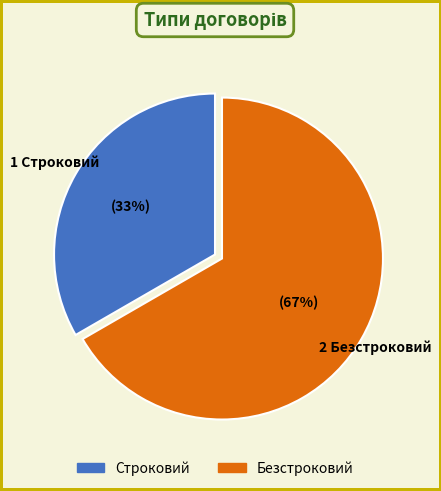

Does Безстроковий account for over 50% of the chart?

Yes